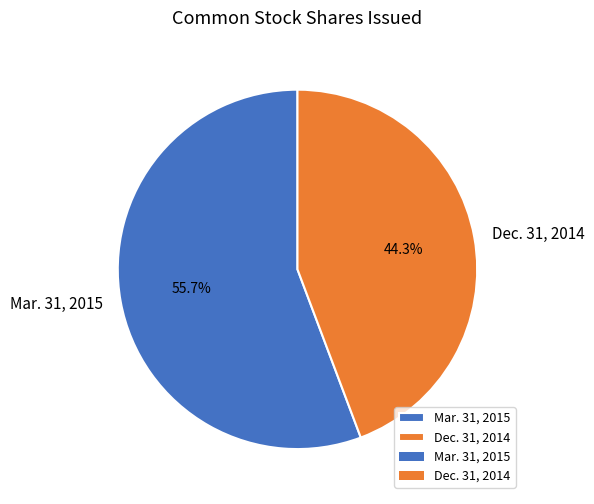

Which category has the smallest portion of the pie?

Dec. 31, 2014